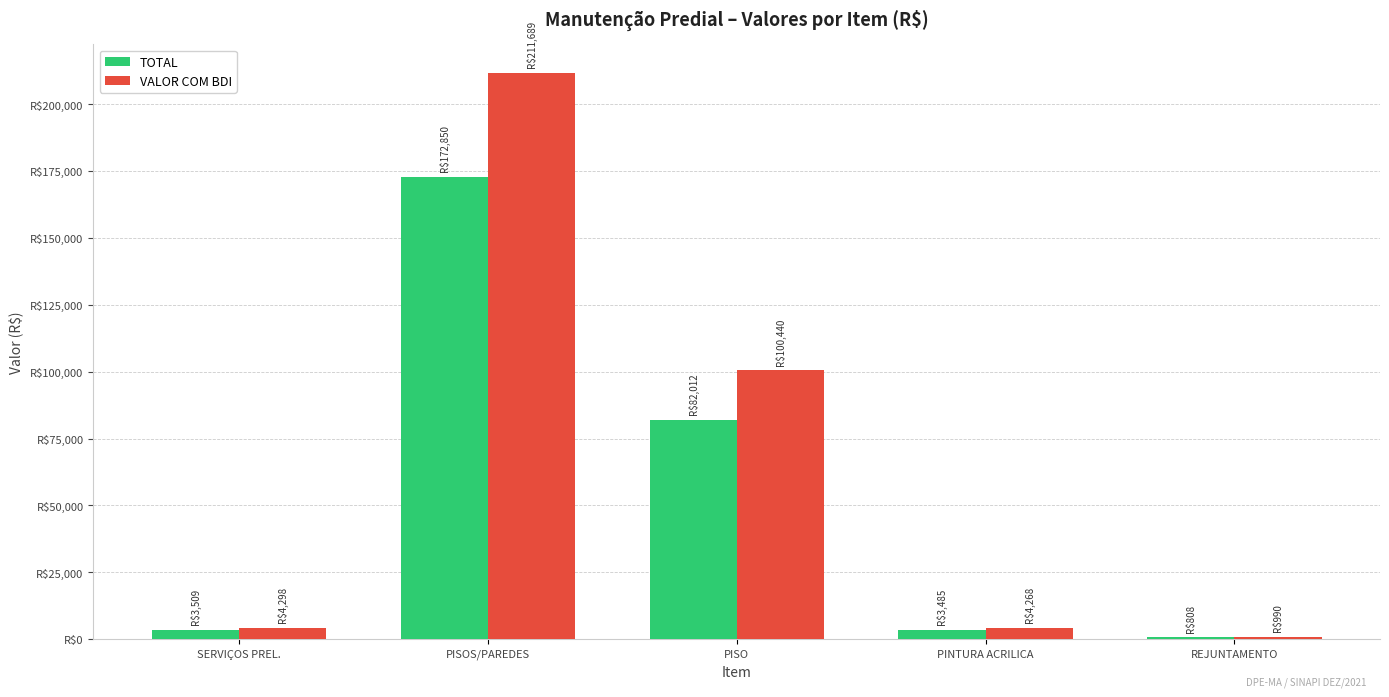

Reading left to right, extract all data points from this chart.

TOTAL: SERVIÇOS PREL.=3509.1	PISOS/PAREDES=172849.7	PISO=82011.9	PINTURA ACRILICA=3485.2	REJUNTAMENTO=808.1
VALOR COM BDI: SERVIÇOS PREL.=4297.6	PISOS/PAREDES=211689.0	PISO=100439.9	PINTURA ACRILICA=4268.3	REJUNTAMENTO=989.7